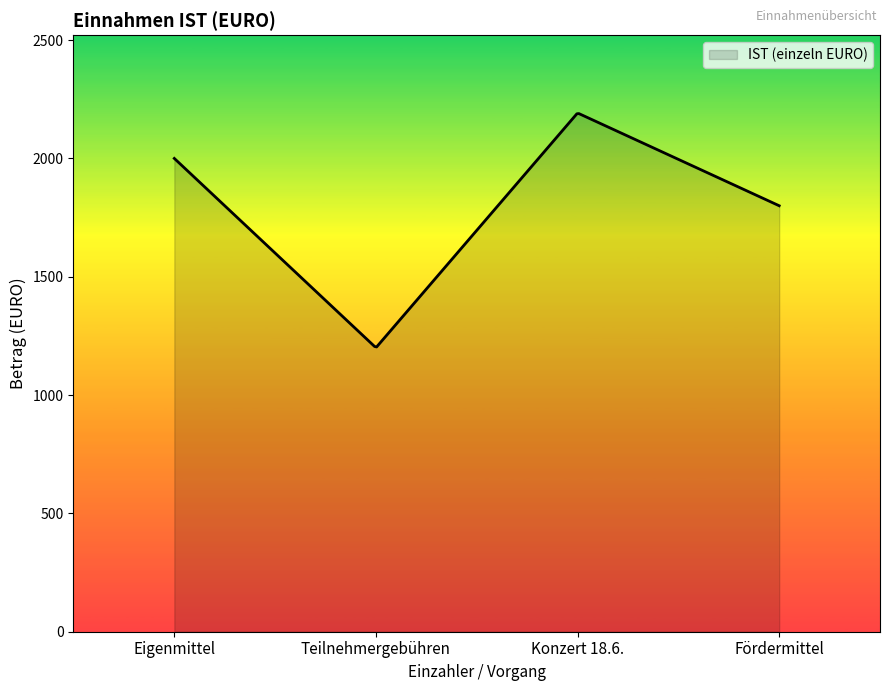

What is the difference between the maximum and minimum values?

986.1